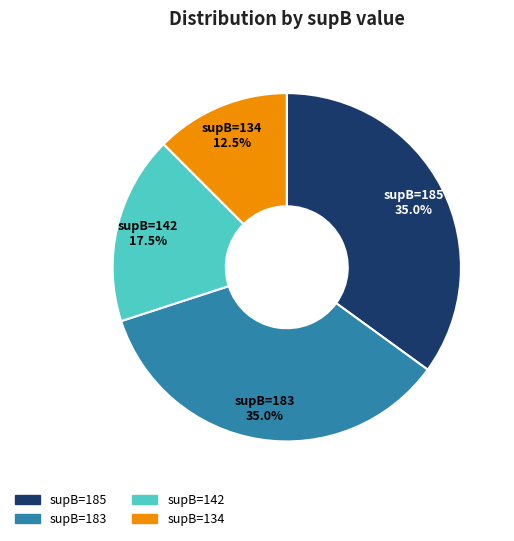

How many slices are in this pie chart?

4